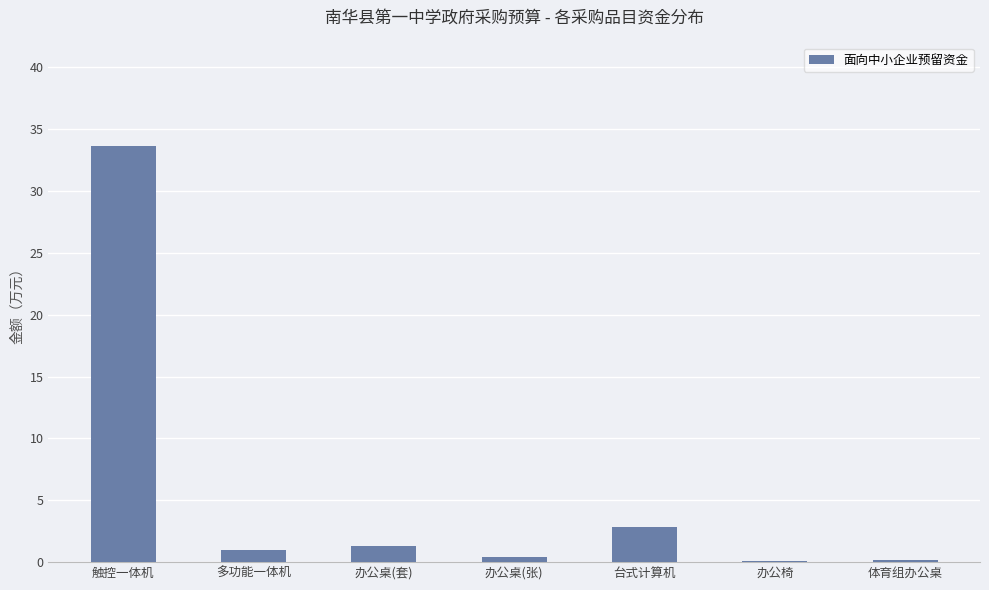

Where is the data nearest to the value 16?

台式计算机